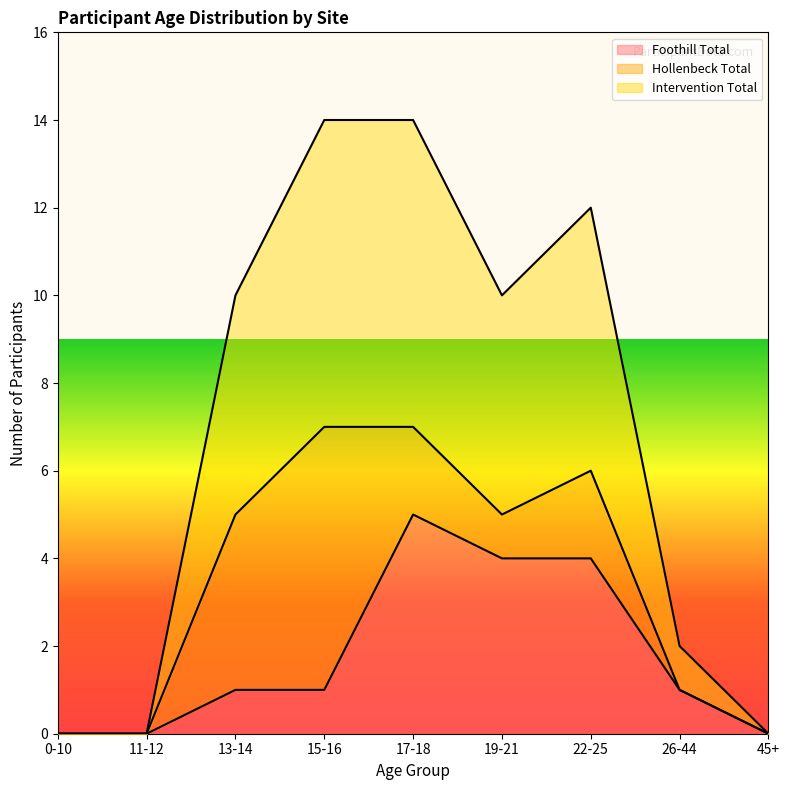

Which series has the largest total across all categories?

Intervention Total